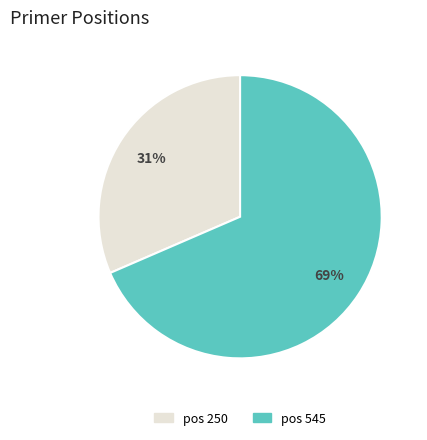

How many segments does this pie chart have?

2